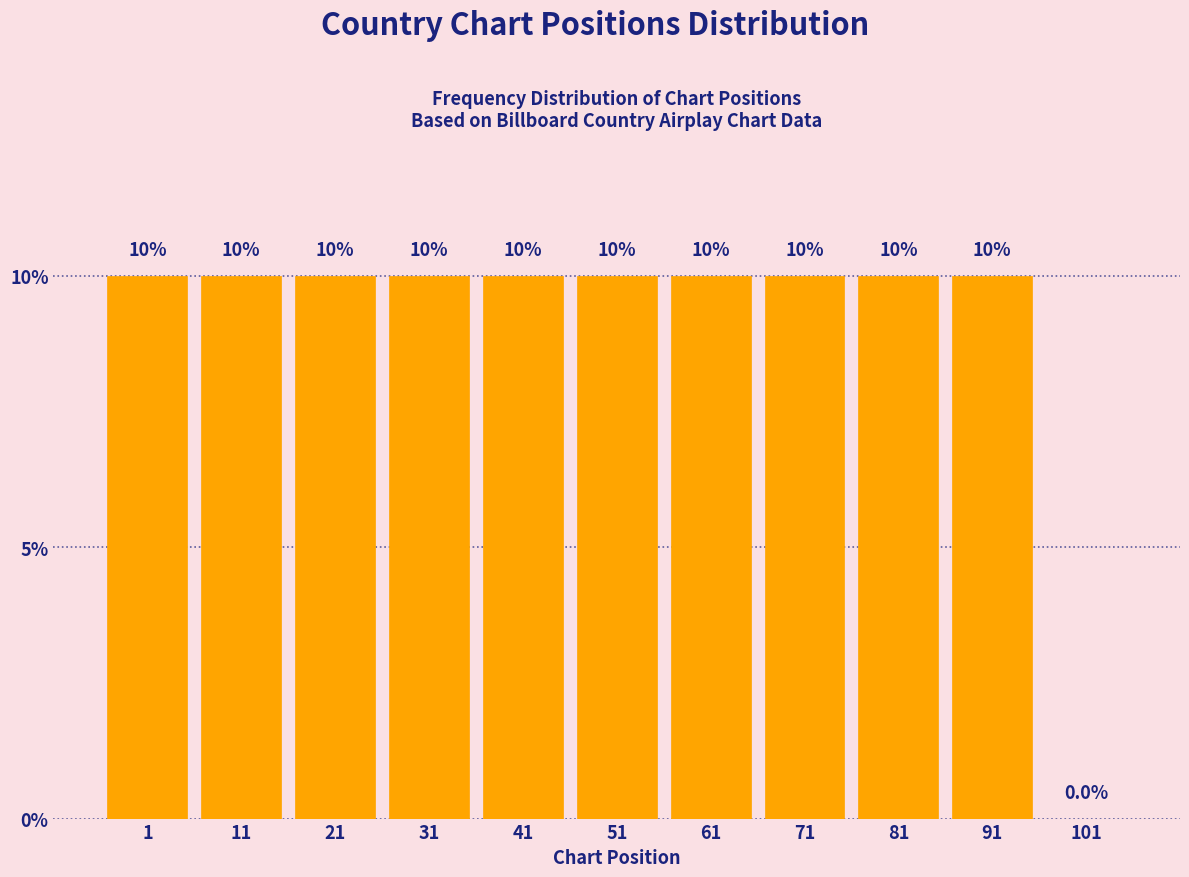

Reading right to left, transcribe all the data shown in this chart.

101=0	91=10	81=10	71=10	61=10	51=10	41=10	31=10	21=10	11=10	1=10